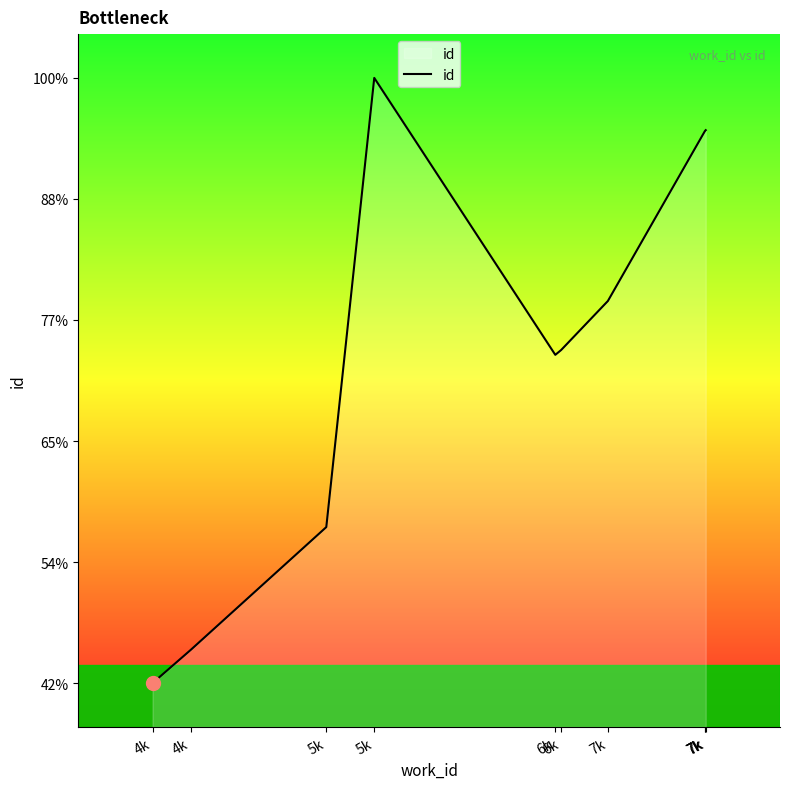

Read the value at 4k, to the nearest 50.

10400